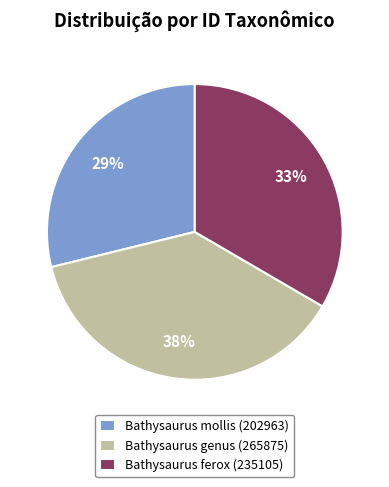

To the nearest percent, what percentage of the pie is Bathysaurus mollis (202963)?

29%